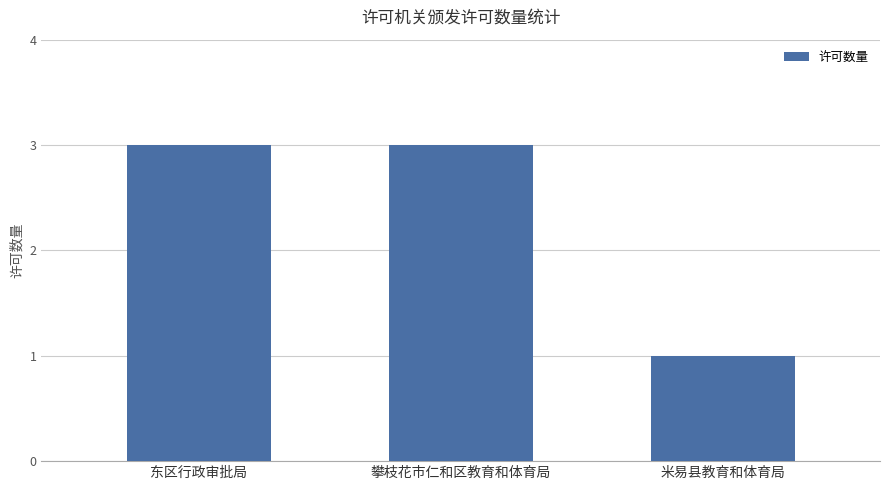

Reading right to left, what are all the values shown in this chart?

1	3	3